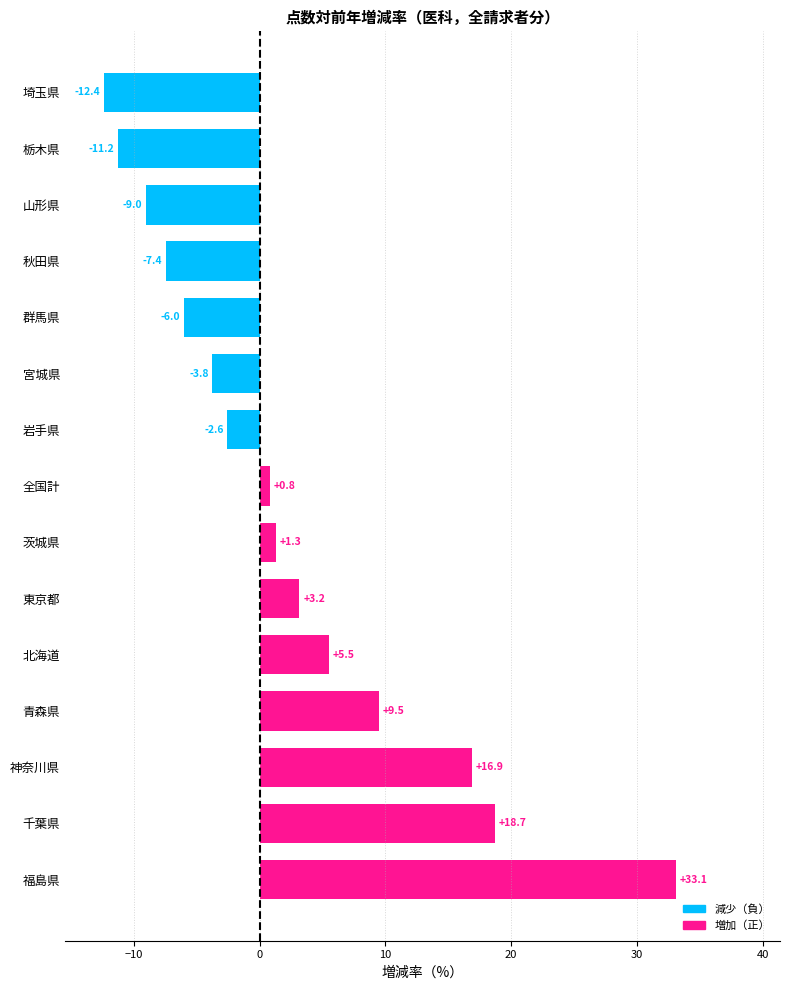

How many negative values are there?

7